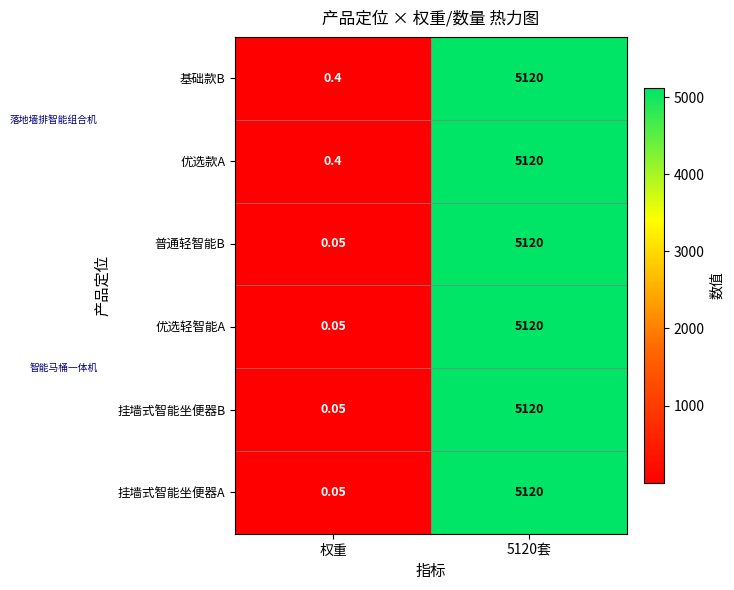

At which category does the chart reach its minimum across all series?

权重